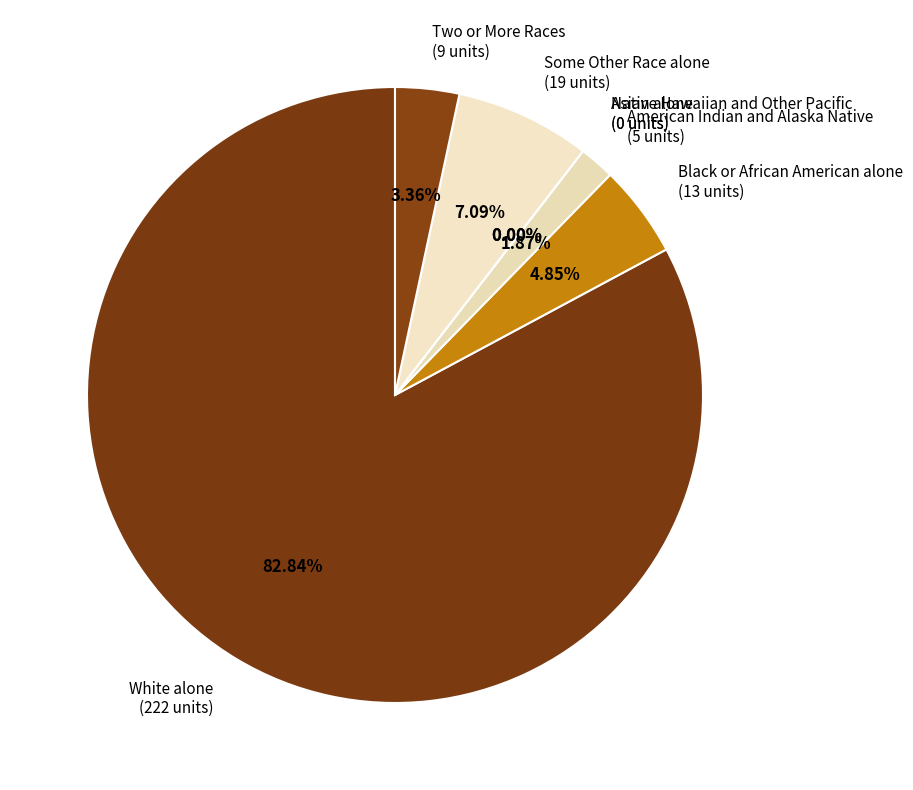

Rank the categories by value from lowest to highest.

Asian alone, Native Hawaiian and Other Pacific, American Indian and Alaska Native, Two or More Races, Black or African American alone, Some Other Race alone, White alone